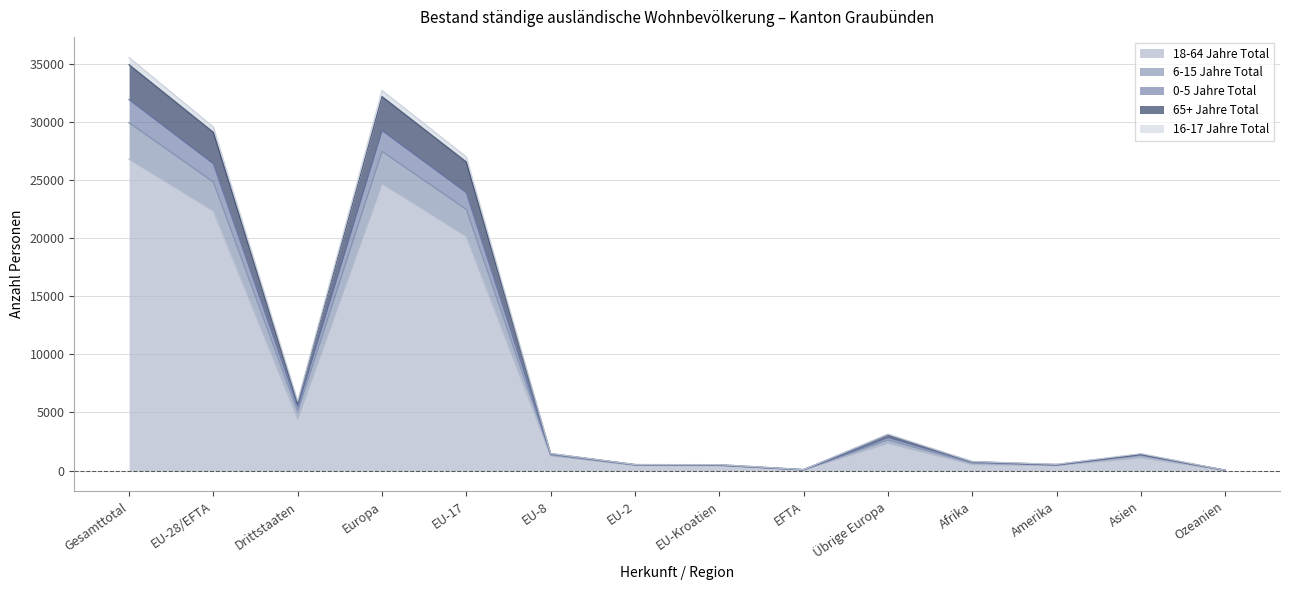

True or false: 16-17 Jahre Total and 18-64 Jahre Total cross at least once.

False